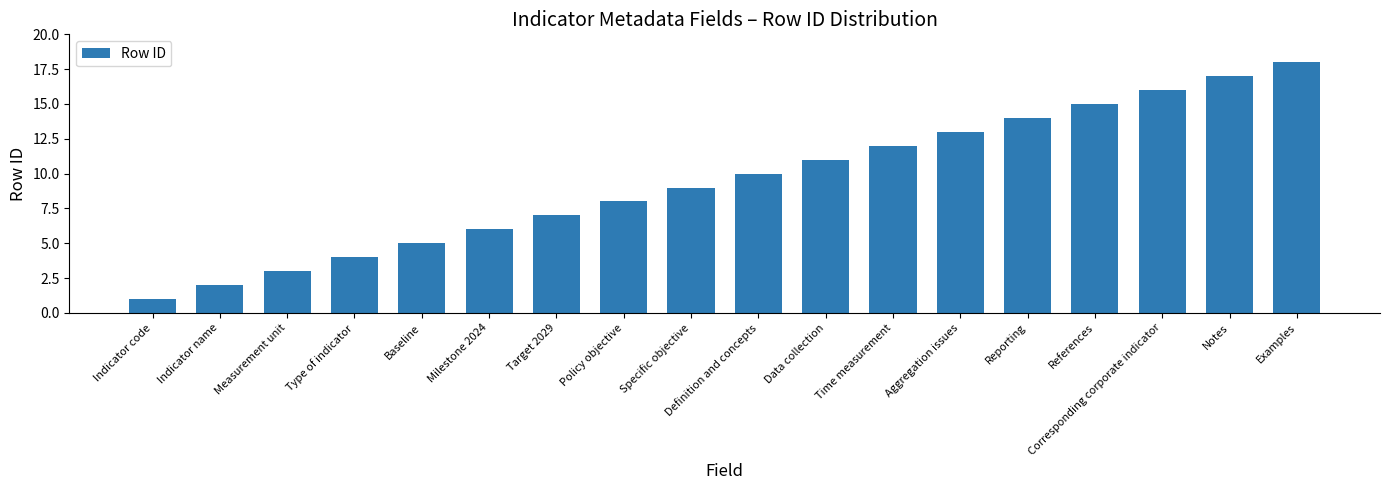

True or false: the data shows 12 at Time measurement.

True